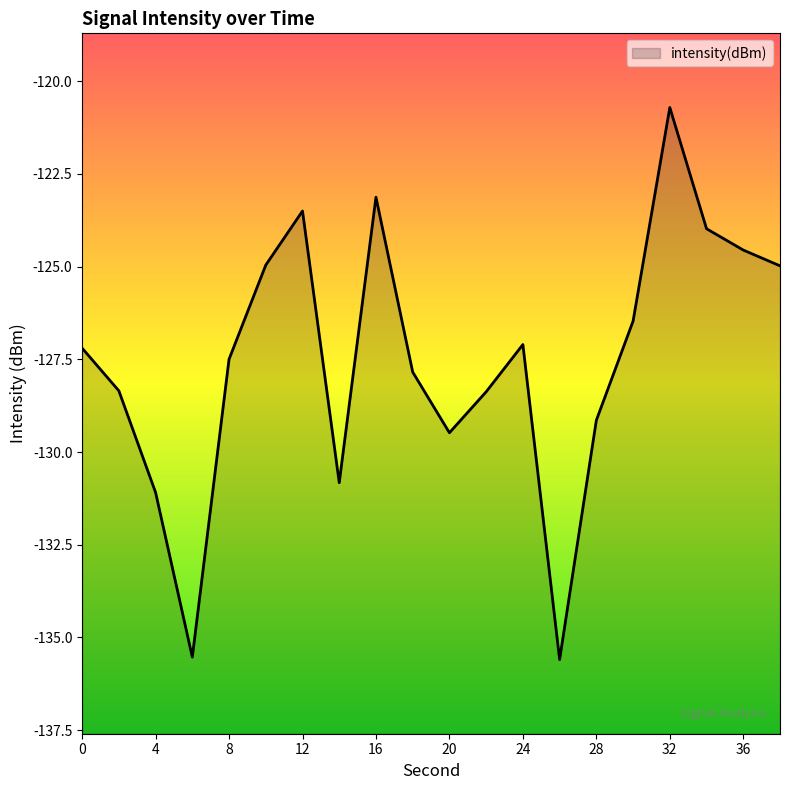

What is the average value?

-127.5